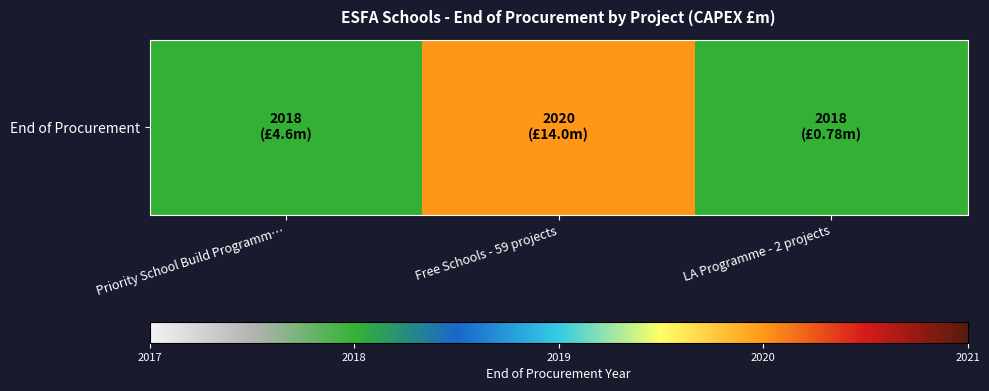

At which category does the chart reach its peak across all series?

Free Schools - 59 projects